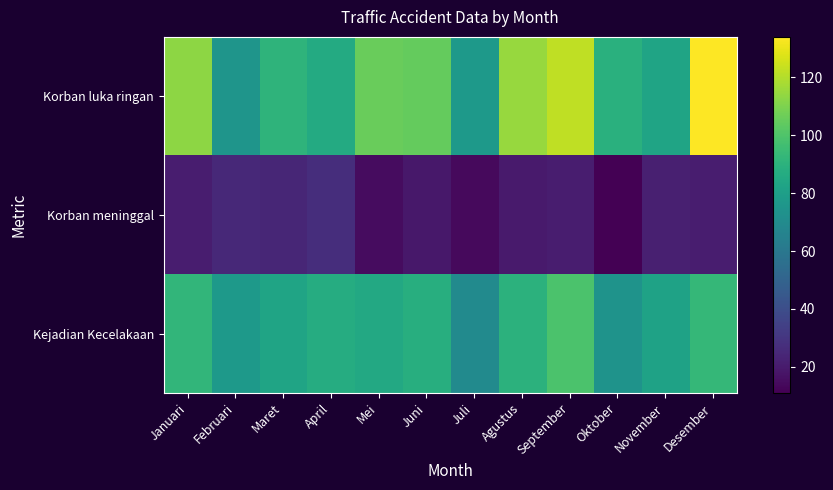

Rank the series at Februari from highest to lowest value.

Kejadian Kecelakaan, Korban luka ringan, Korban meninggal